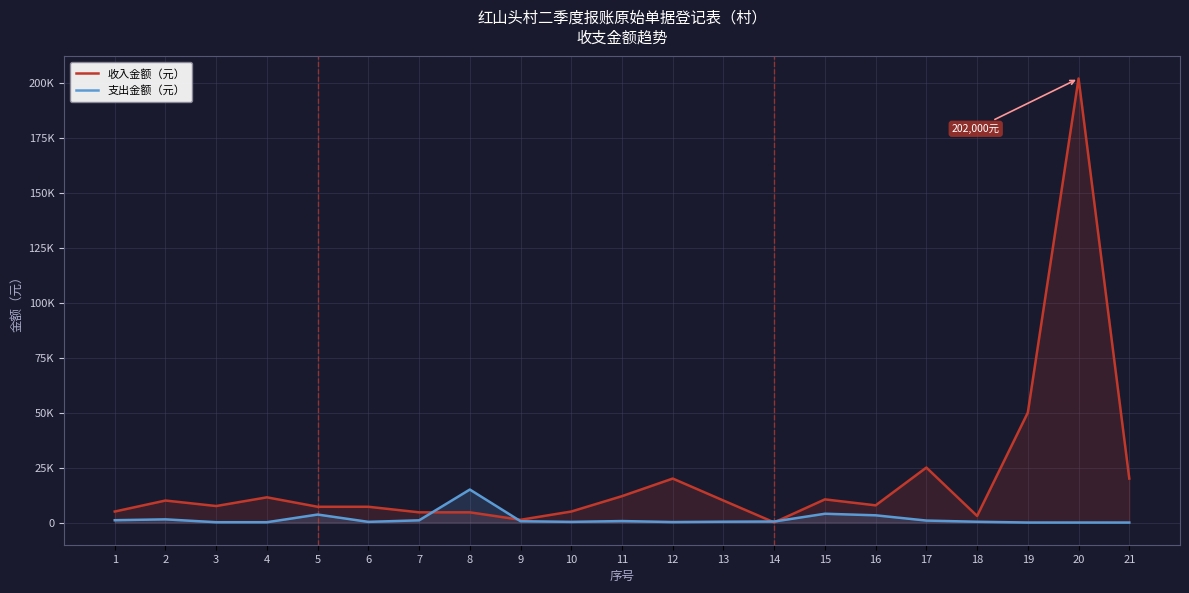

Where is the first local minimum for 支出金额（元）?

6